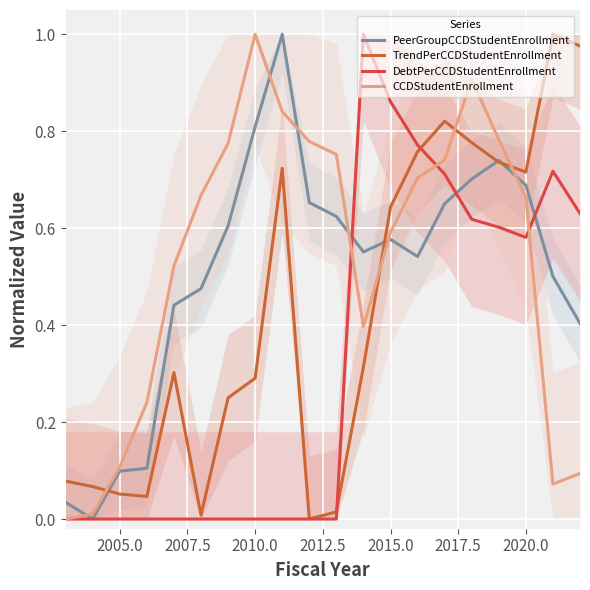

Which series has the largest total across all categories?

CCDStudentEnrollment